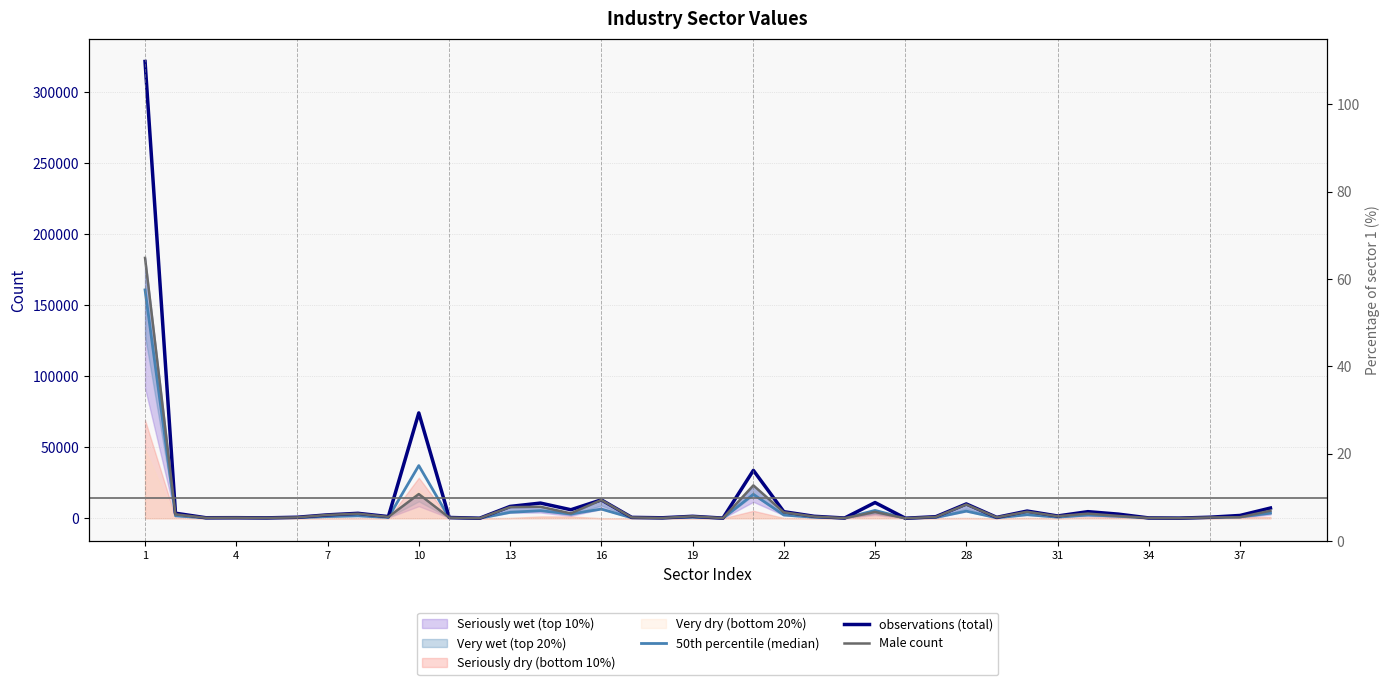

Which series has the largest range (max minus min)?

observations (total)